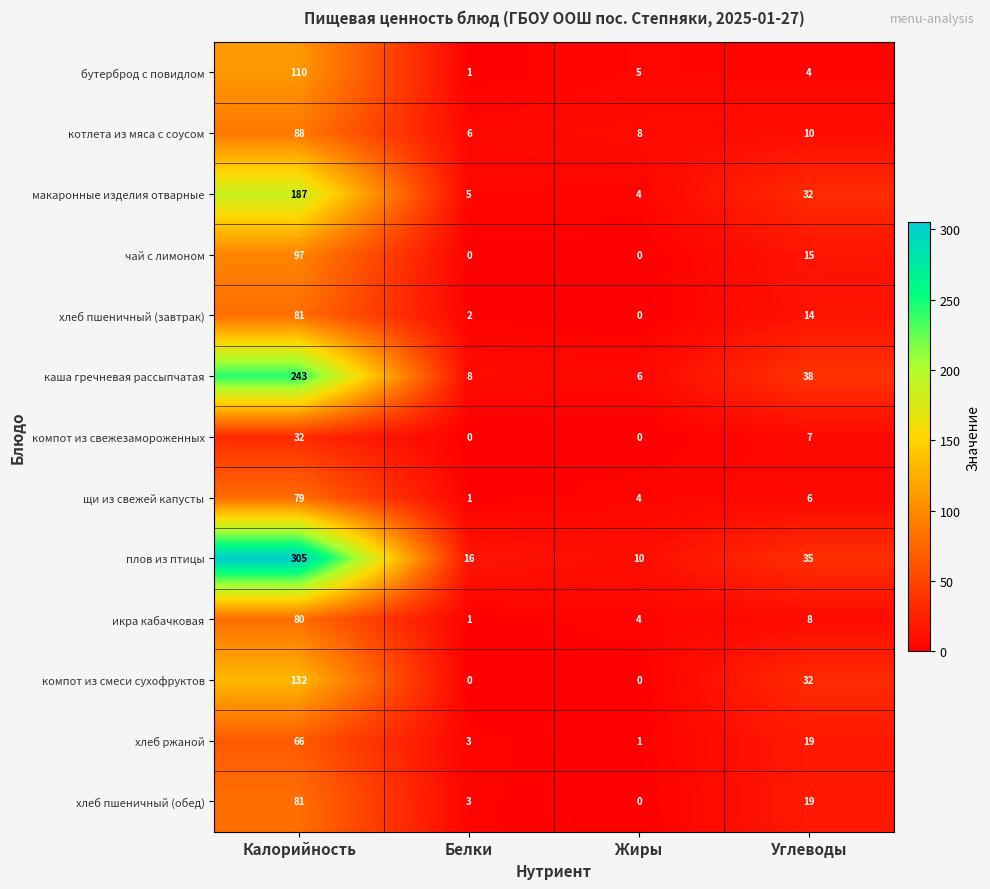

Which series has the widest spread of values?

плов из птицы